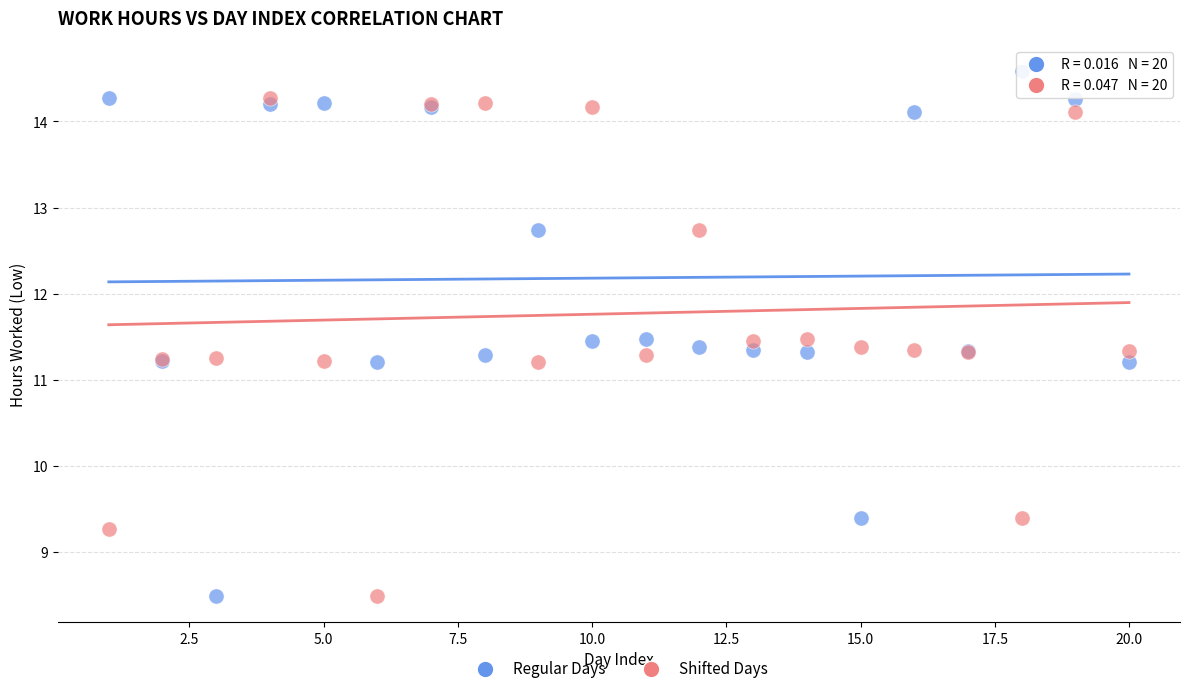

What is the X range (max minus min) for the scatter plot?

19.0